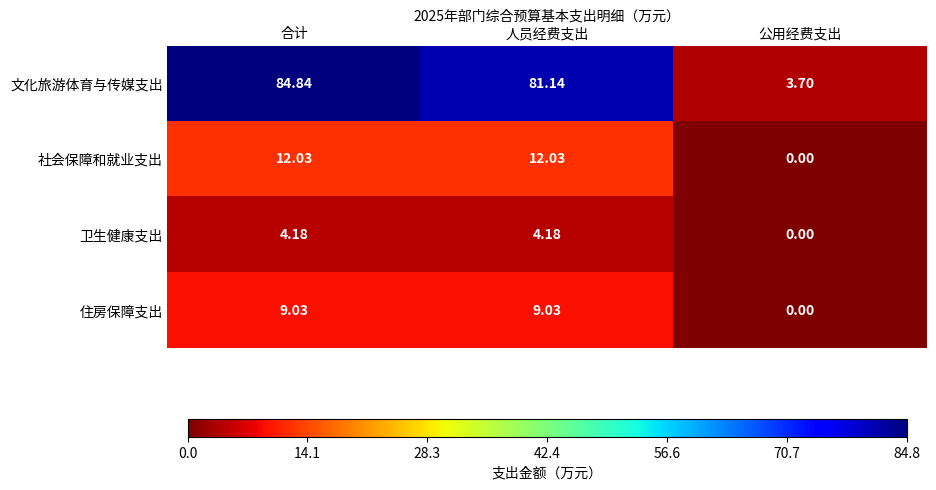

Rank the categories by 文化旅游体育与传媒支出 value from highest to lowest.

合计, 人员经费支出, 公用经费支出